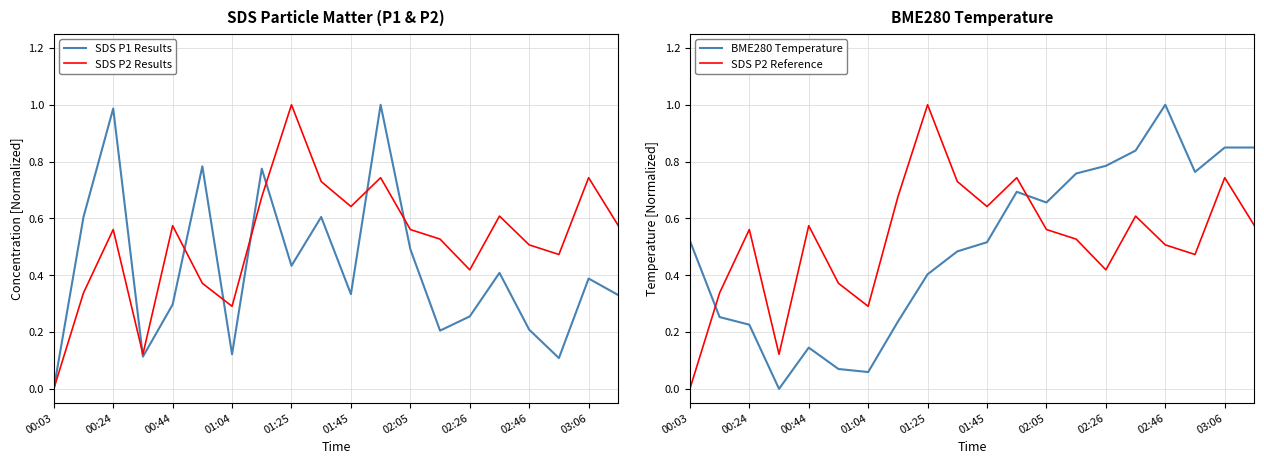

Which category has the lowest value in the SDS P2 Reference series?

00:03